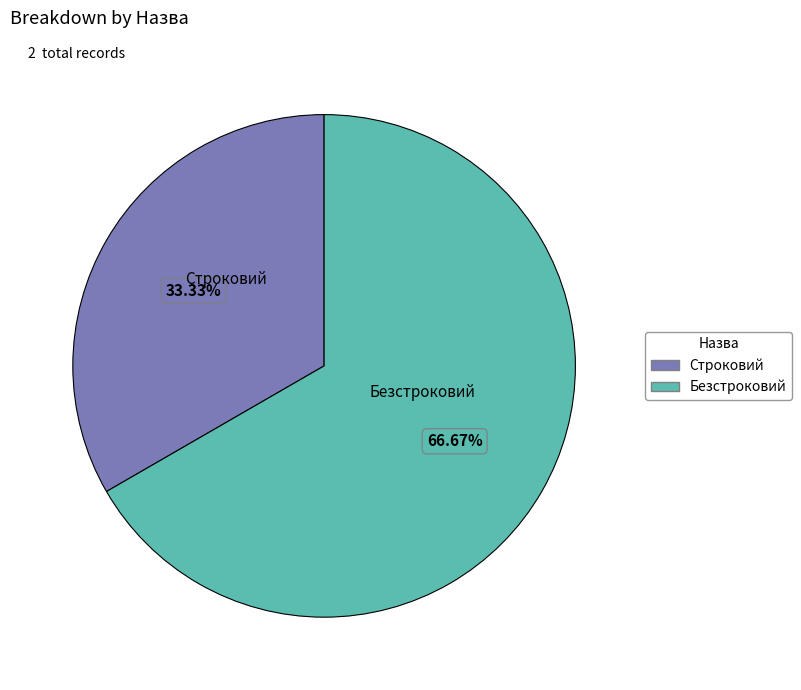

True or false: Безстроковий accounts for 67% of the total.

True